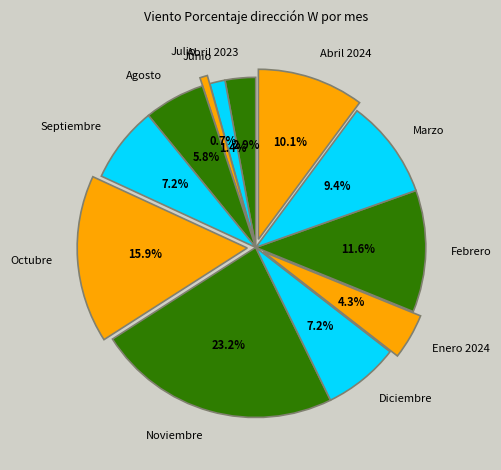

Approximately how many times larger is the value at Abril 2023 compared to Diciembre?

0.4